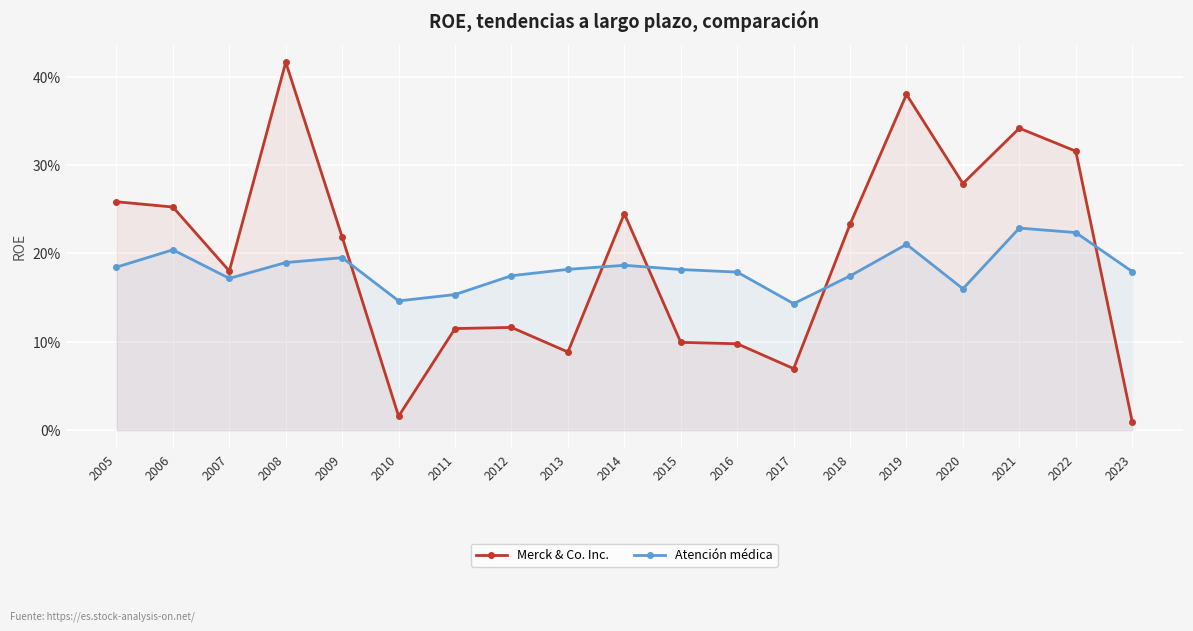

At which label does Merck & Co. Inc. reach its minimum?

2023